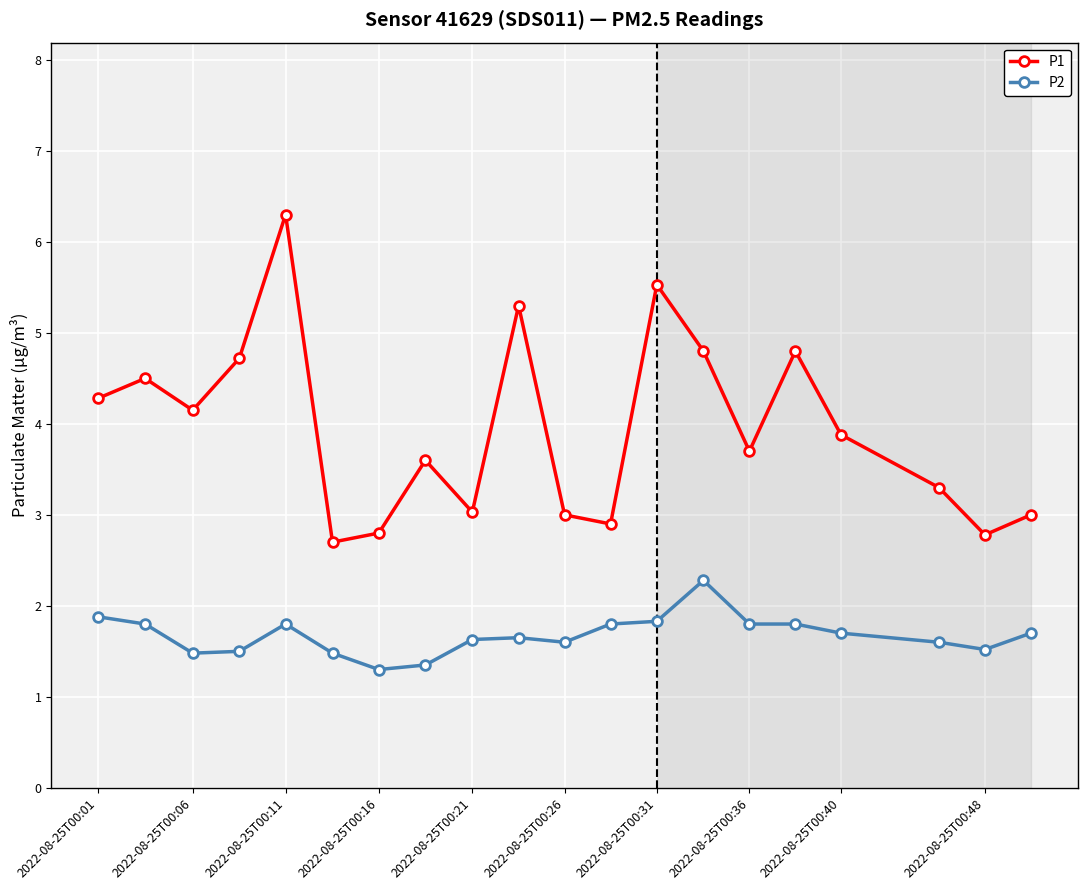

What is the difference between the second highest and second lowest values in the P2 series?

0.5